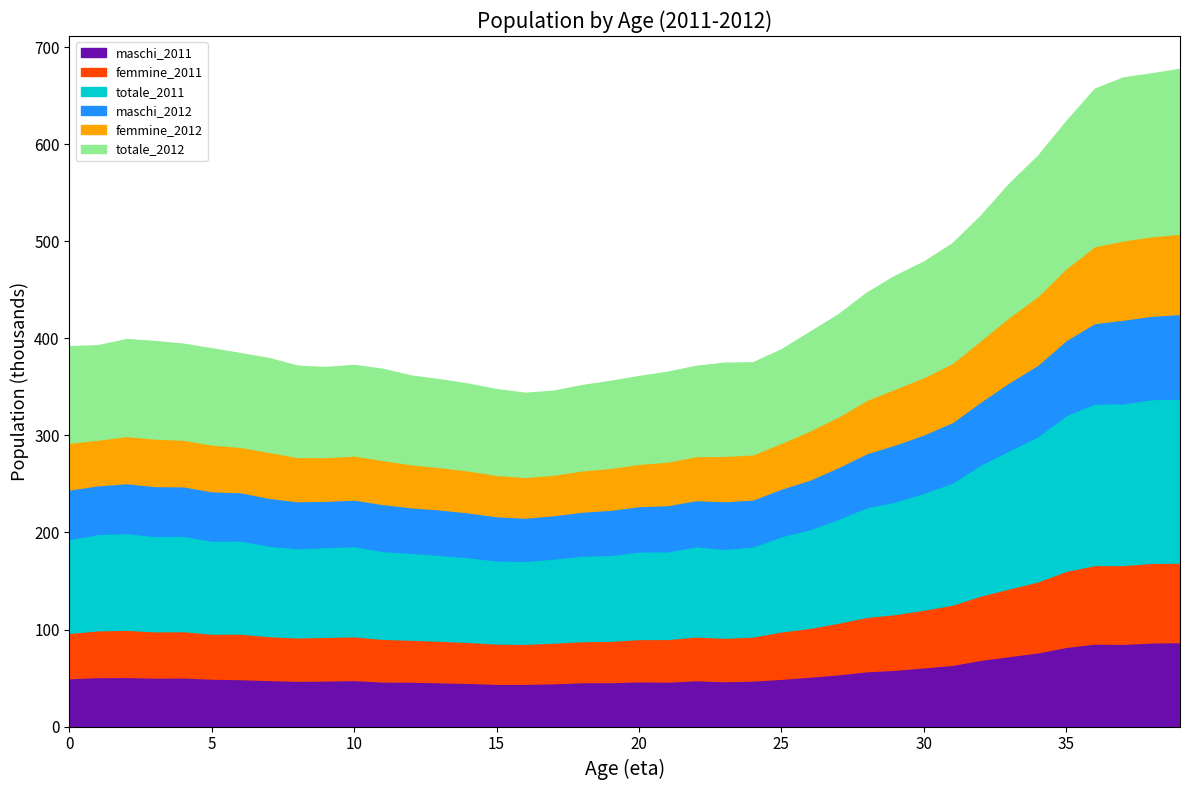

The totale_2011 series shows 152098 at 2. True or false?

False